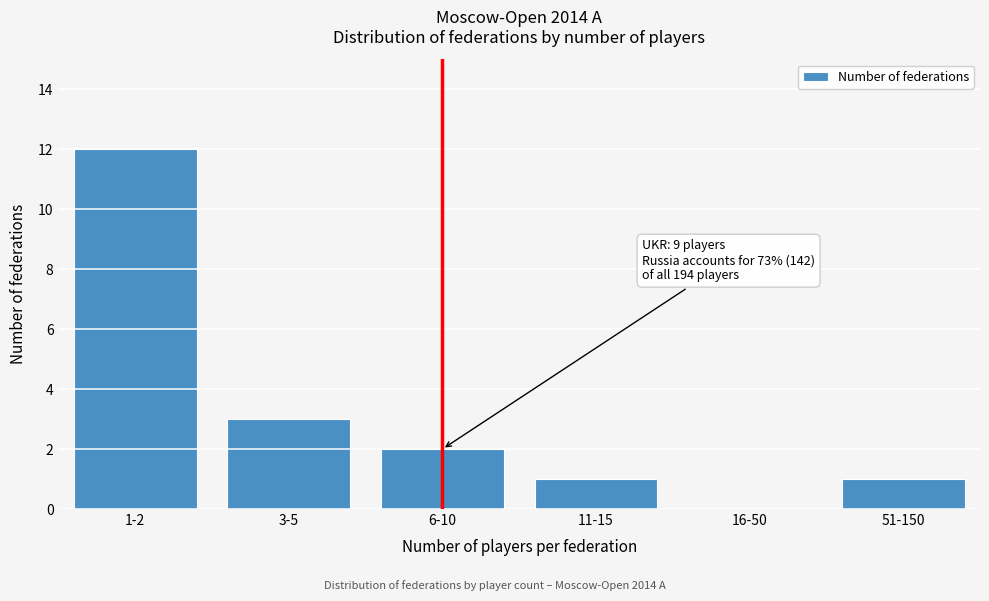

Reading left to right, extract all data points from this chart.

1-2=12	3-5=3	6-10=2	11-15=1	16-50=0	51-150=1